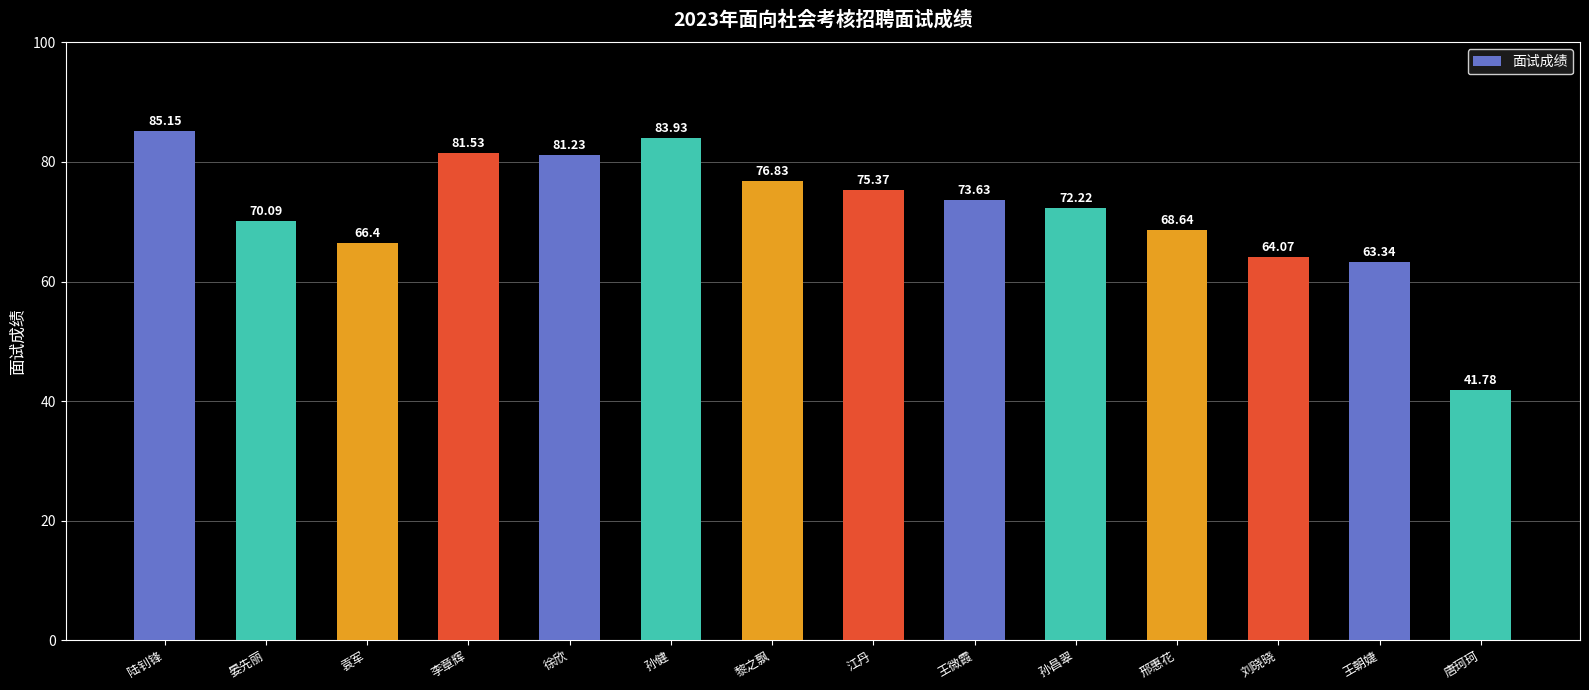

Which has a higher value, 徐欣 or 刘晓晓?

徐欣